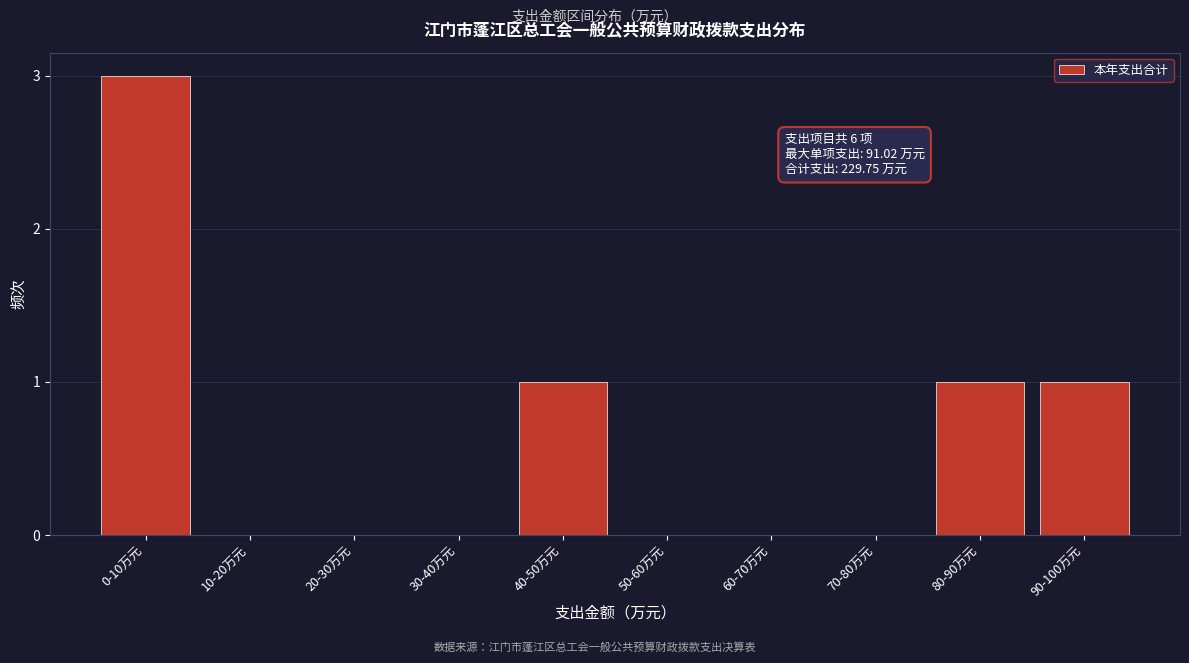

Reading left to right, extract all data points from this chart.

0-10万元=3	10-20万元=0	20-30万元=0	30-40万元=0	40-50万元=1	50-60万元=0	60-70万元=0	70-80万元=0	80-90万元=1	90-100万元=1